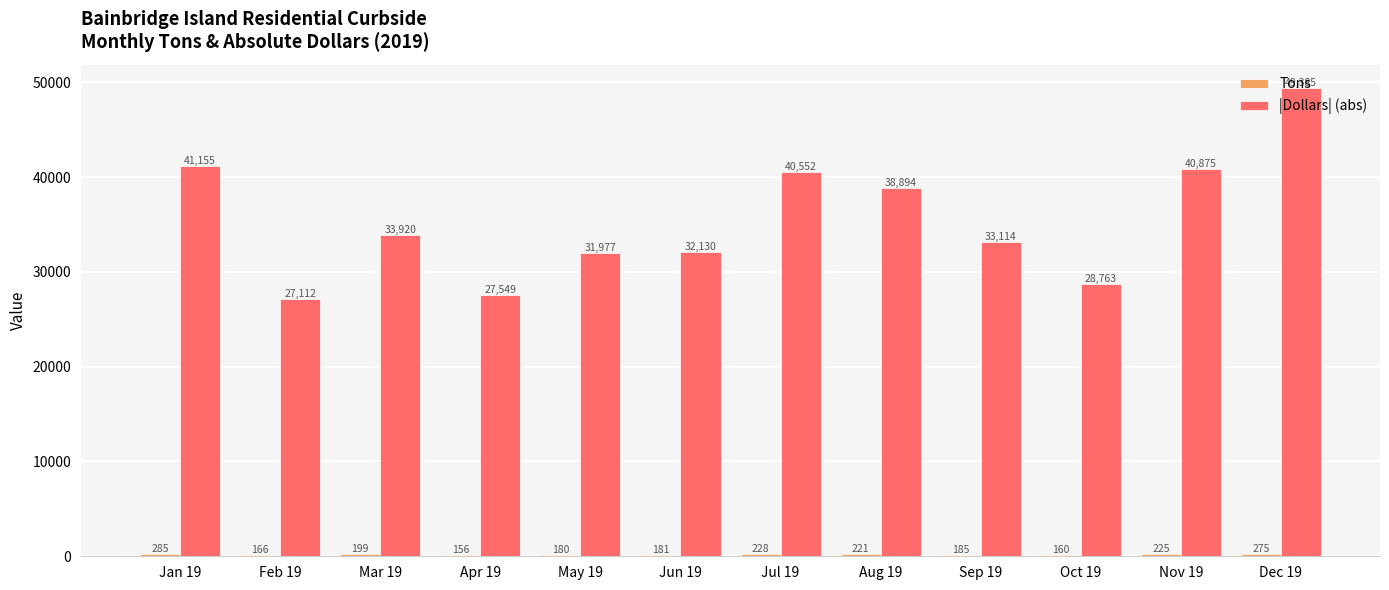

What is the minimum value shown in the chart?

156.4